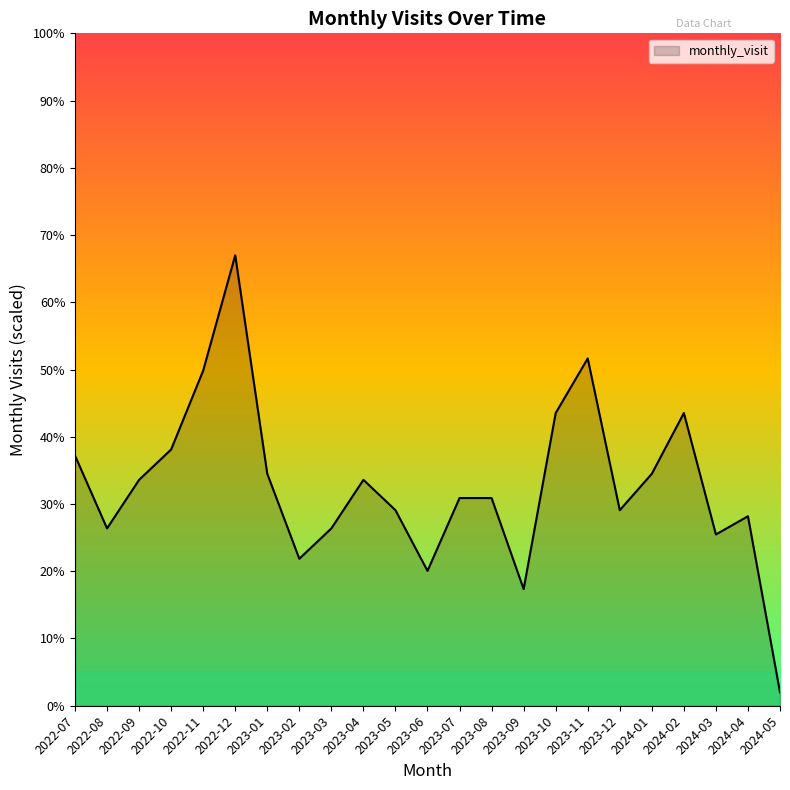

At which category does the data reach its first local valley?

2022-08